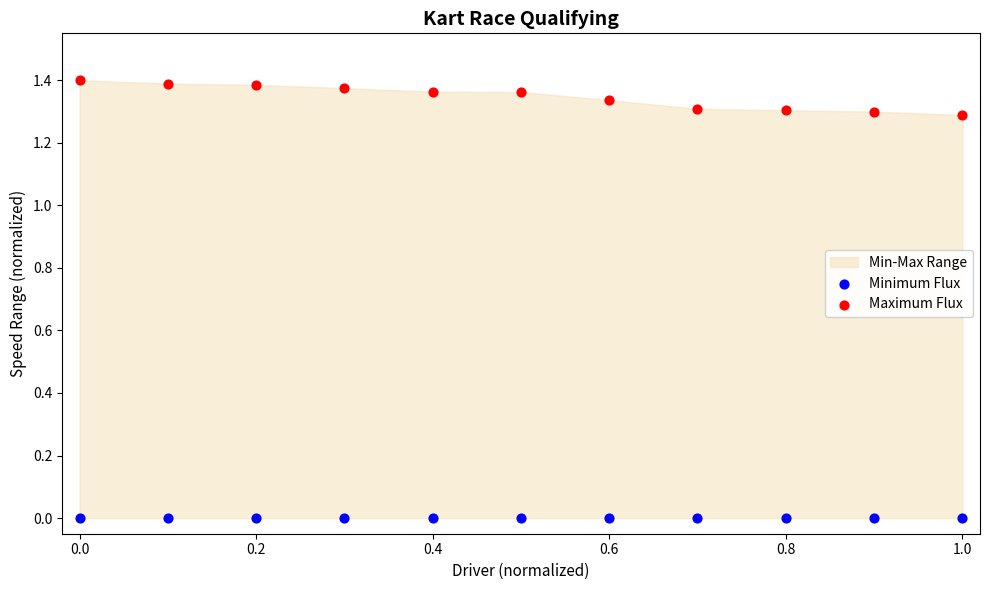

Which series reaches the minimum Y coordinate?

Minimum Flux